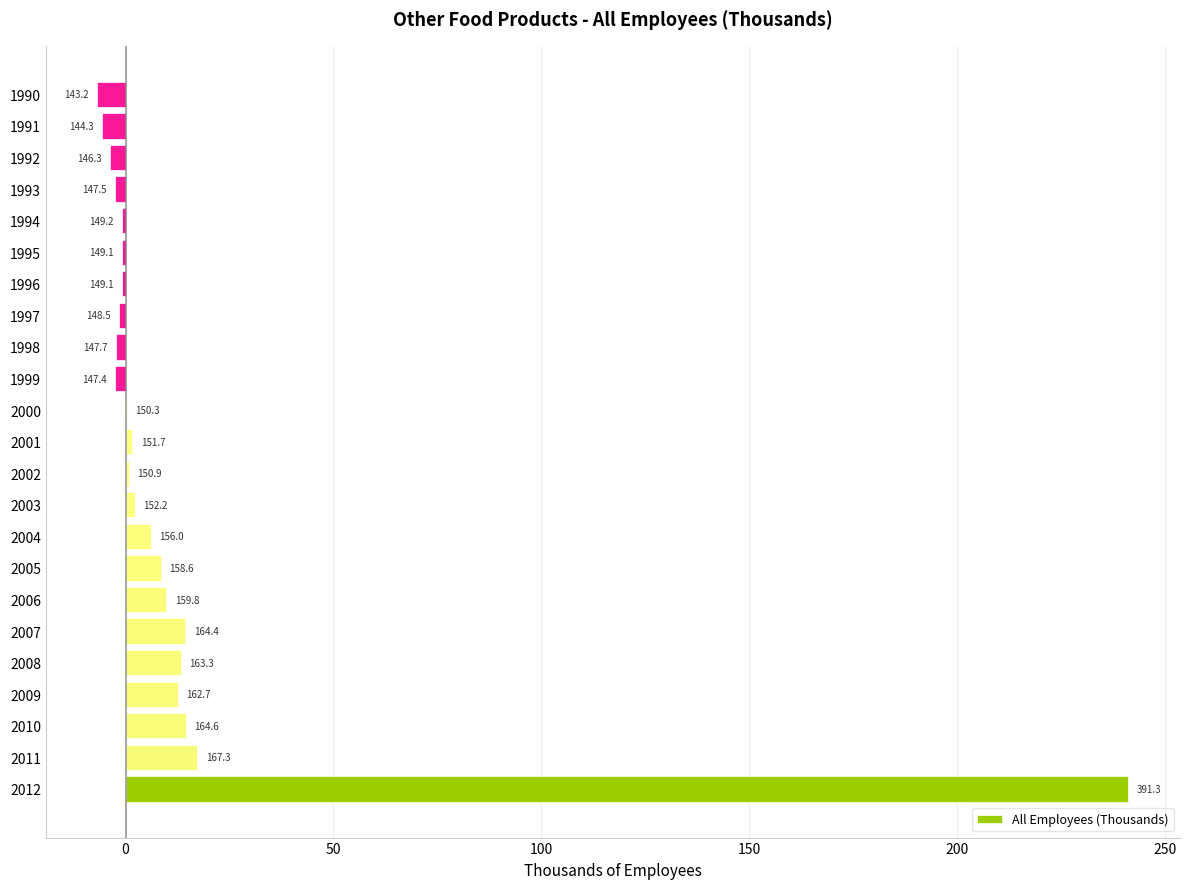

How many distinct data groups are displayed?

1